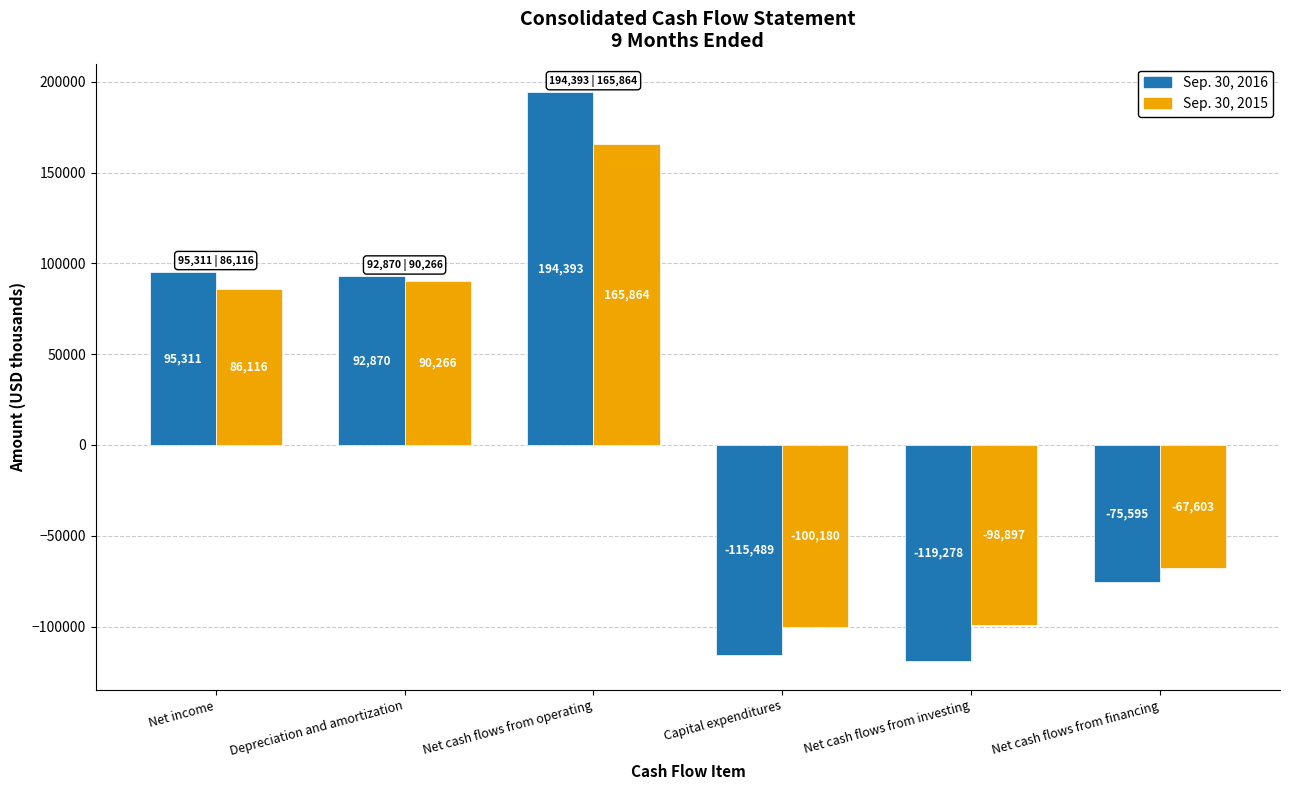

List the series in order of their peak value, lowest first.

Sep. 30, 2015, Sep. 30, 2016